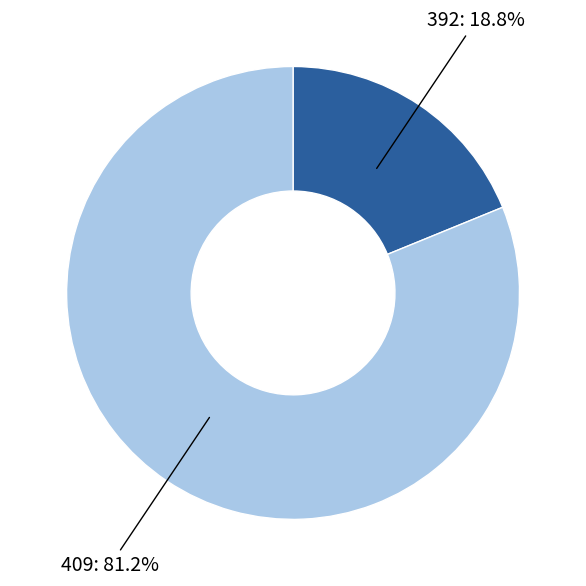

Approximately how many times larger is the value at 392 compared to 409?

0.2